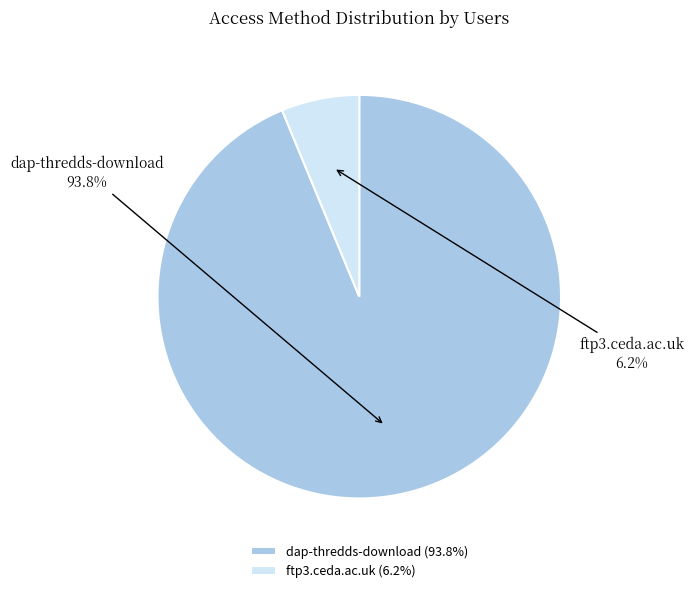

Is the sum of dap-thredds-download and ftp3.ceda.ac.uk greater than half?

Yes